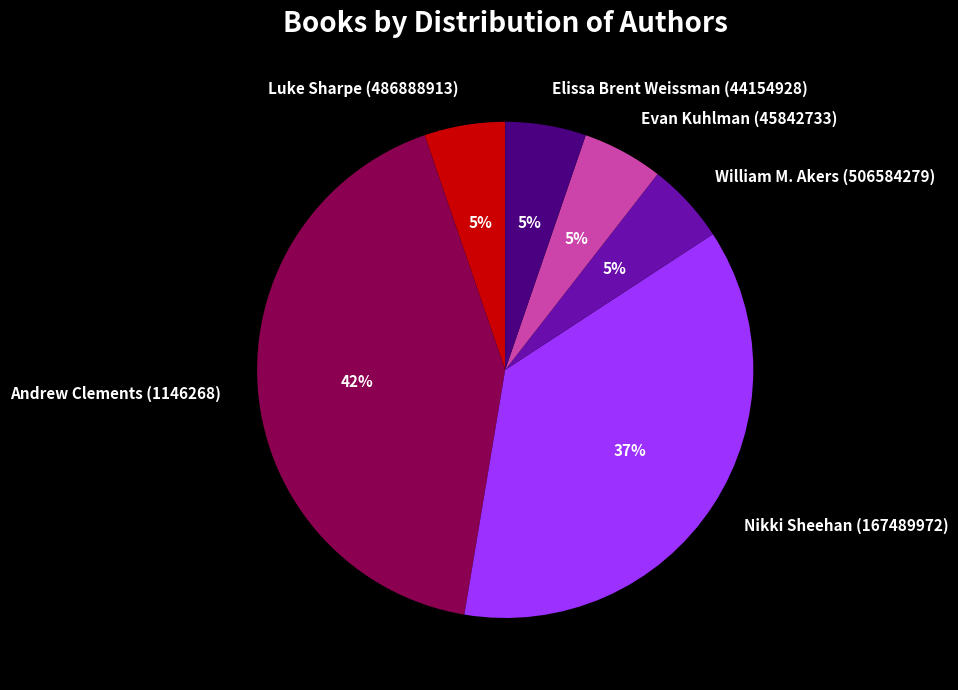

Combined, do William M. Akers (506584279) and Luke Sharpe (486888913) account for over 50%?

No